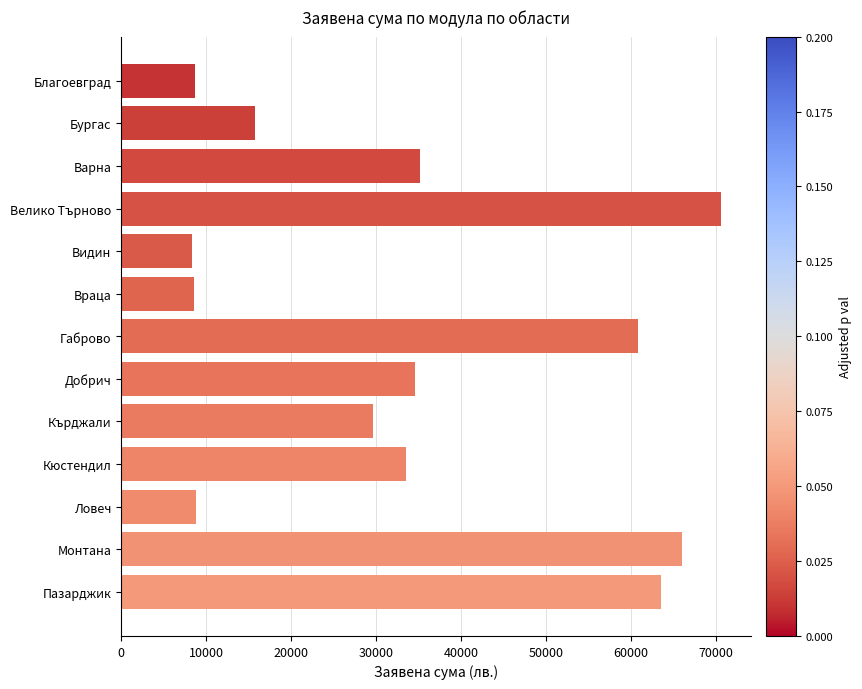

Approximately how many times larger is the value at Пазарджик compared to Бургас?

4.0